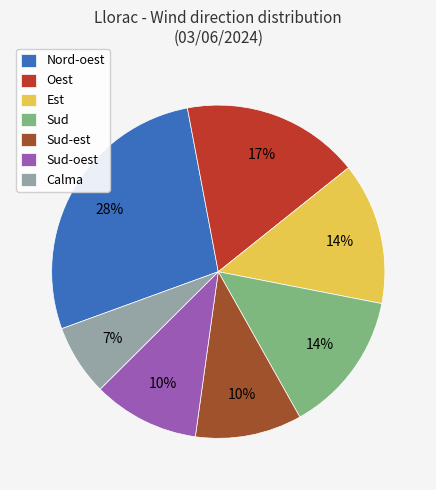

To the nearest percent, what is the combined percentage of Sud-oest and Calma?

17%